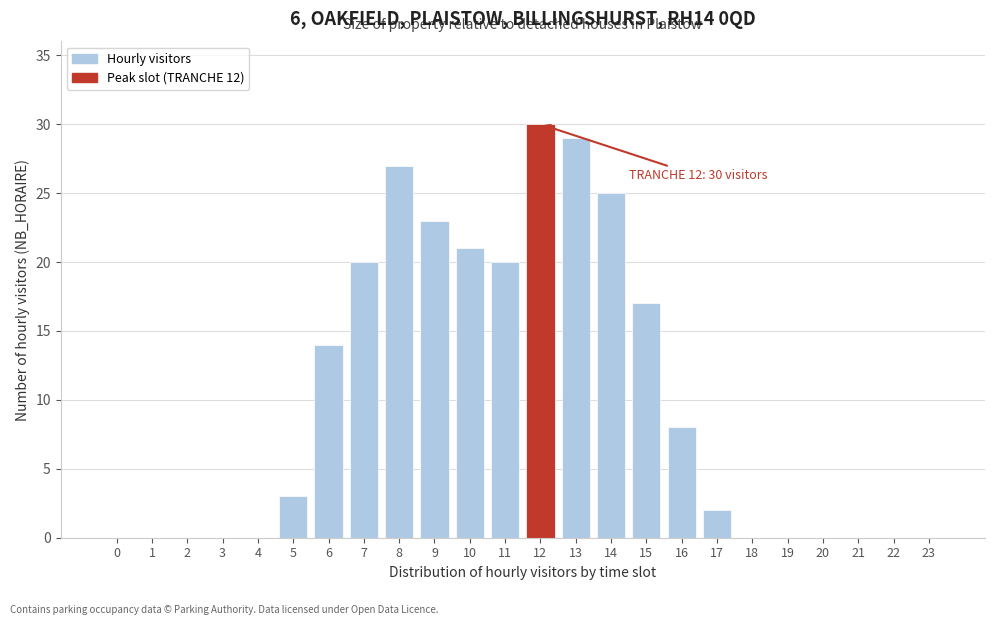

Reading left to right, list all the values displayed in this chart.

0=0	1=0	2=0	3=0	4=0	5=3	6=14	7=20	8=27	9=23	10=21	11=20	12=30	13=29	14=25	15=17	16=8	17=2	18=0	19=0	20=0	21=0	22=0	23=0